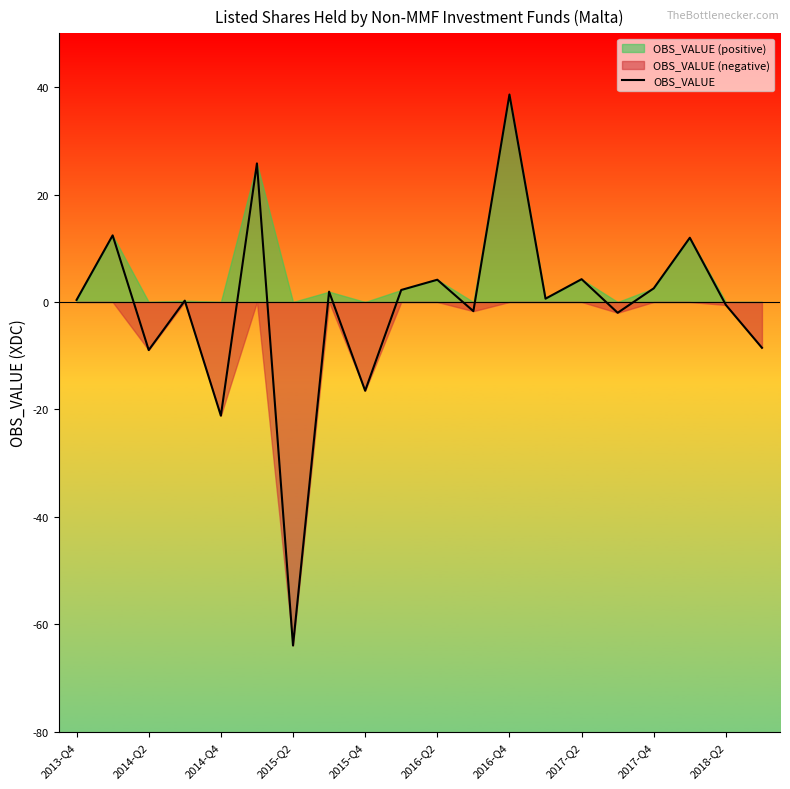

What is the maximum value for OBS_VALUE?

38.6